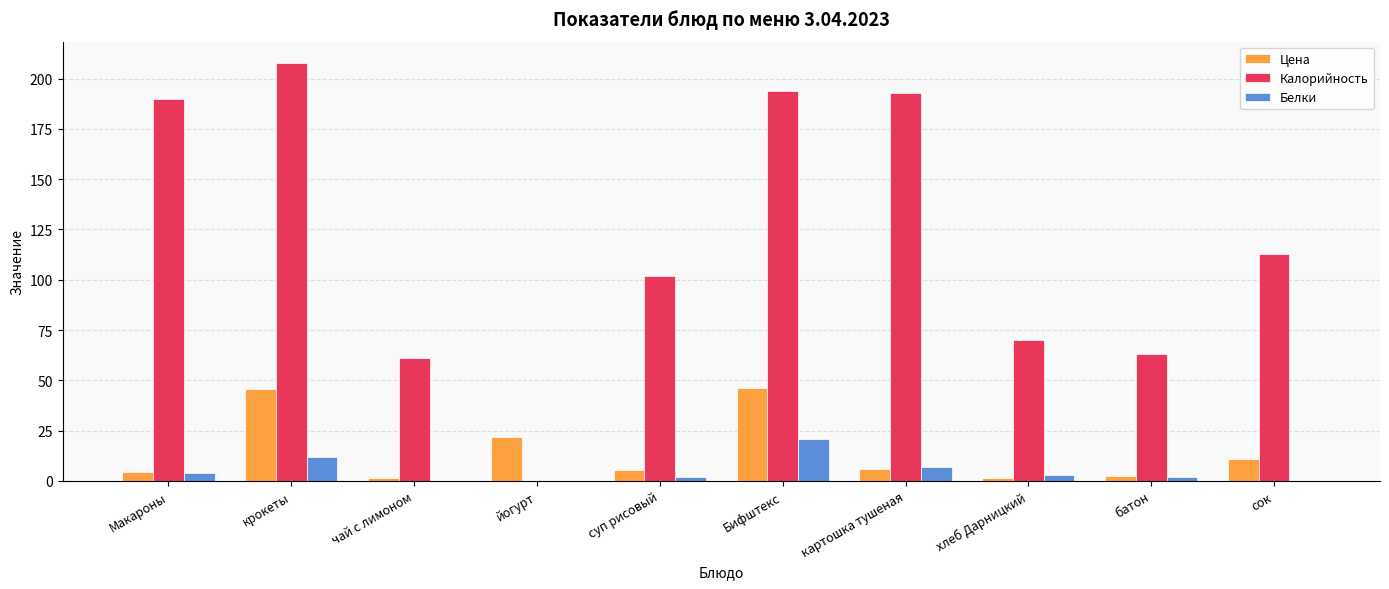

What is the total value across all series at сок?

124.0